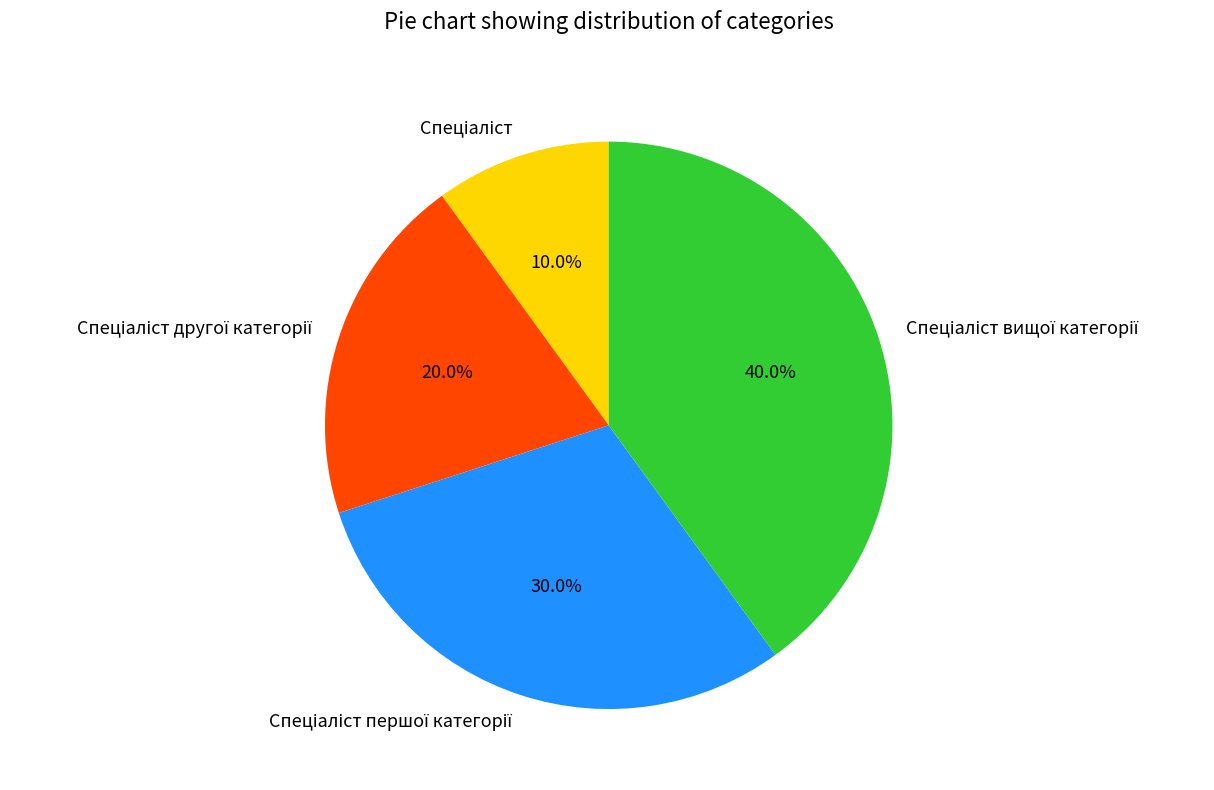

Is there any slice that represents more than half of the pie?

No